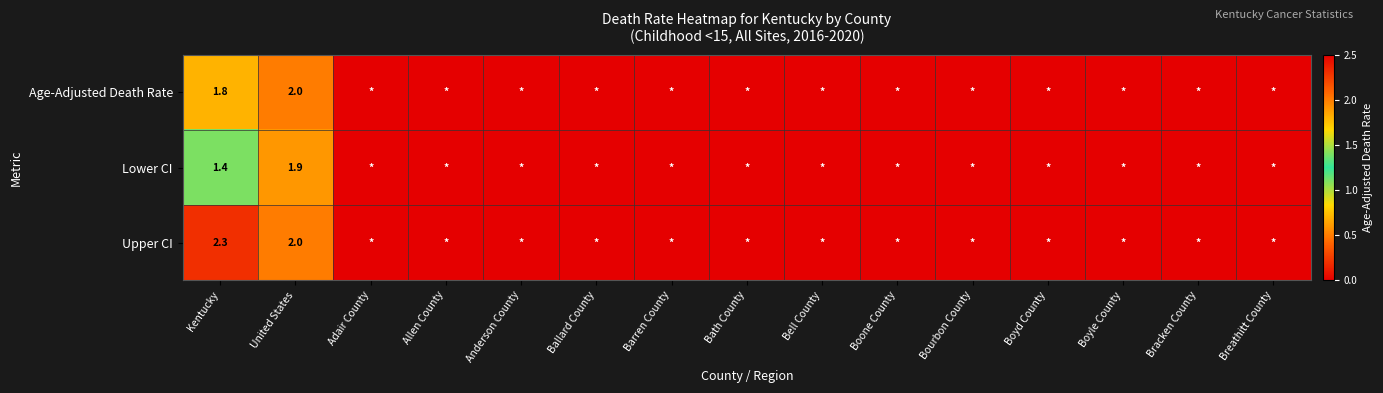

The Upper CI series shows 2.0 at United States. True or false?

True